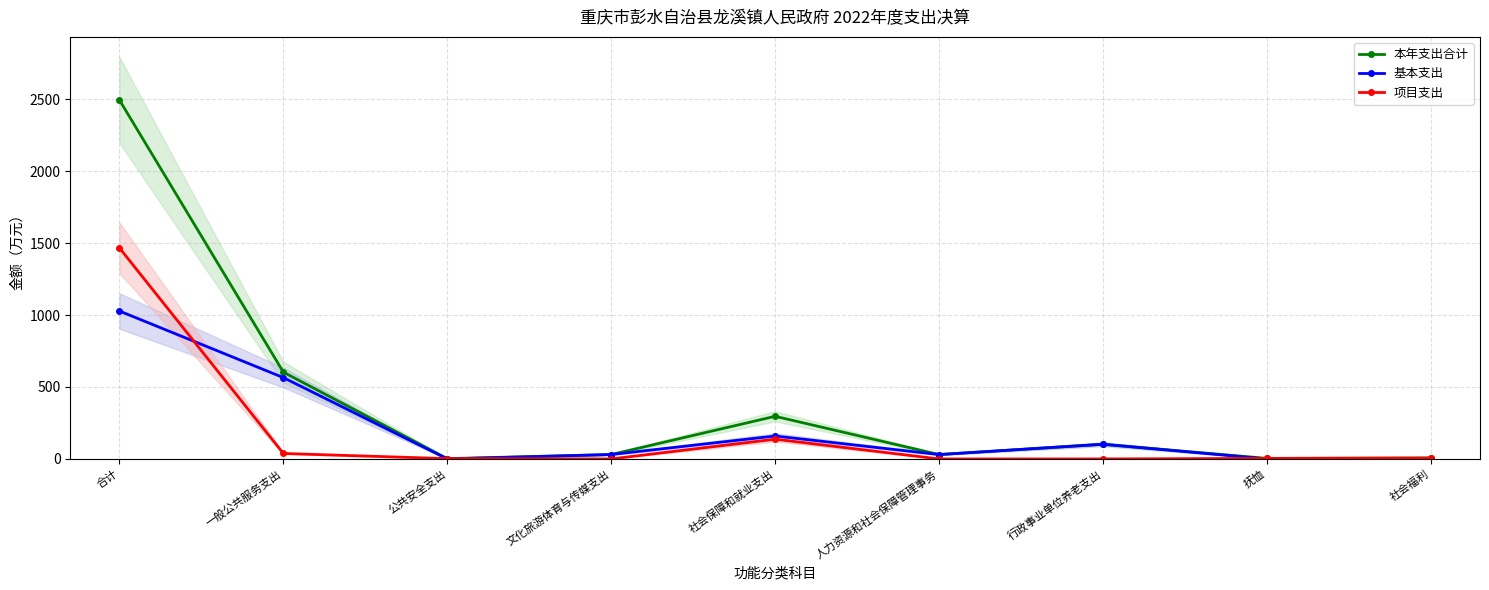

What is the total value across all series at 社会福利?

12.7